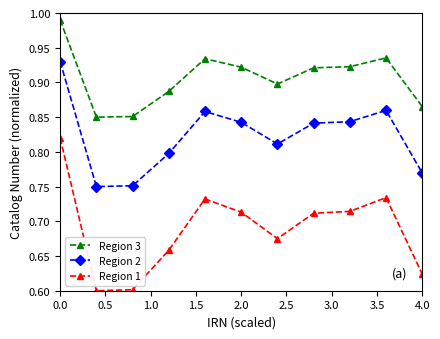

How many Region 1 values are between 0 and 1?

11